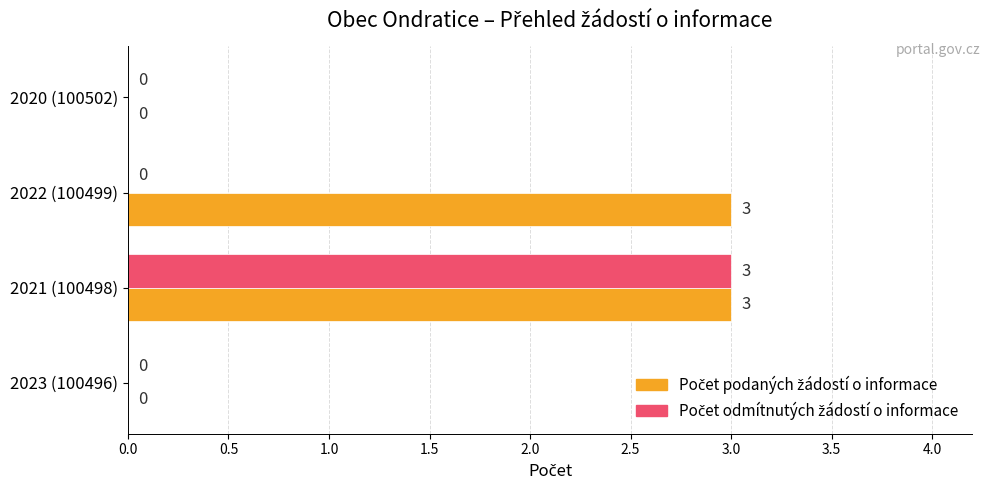

At which category is the sum across all series the highest?

2021 (100498)